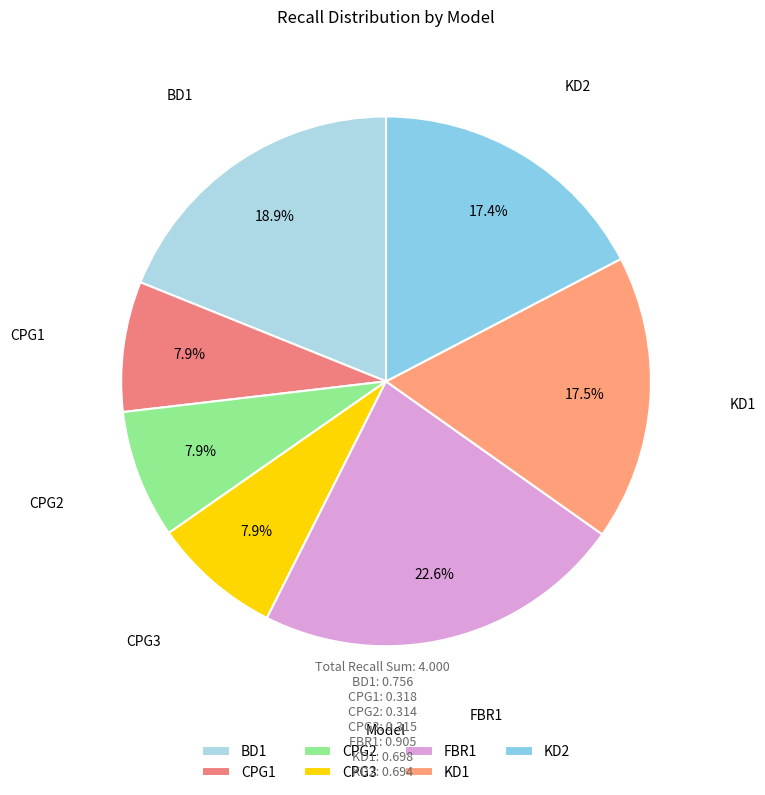

Between CPG3 and KD1, which is larger?

KD1